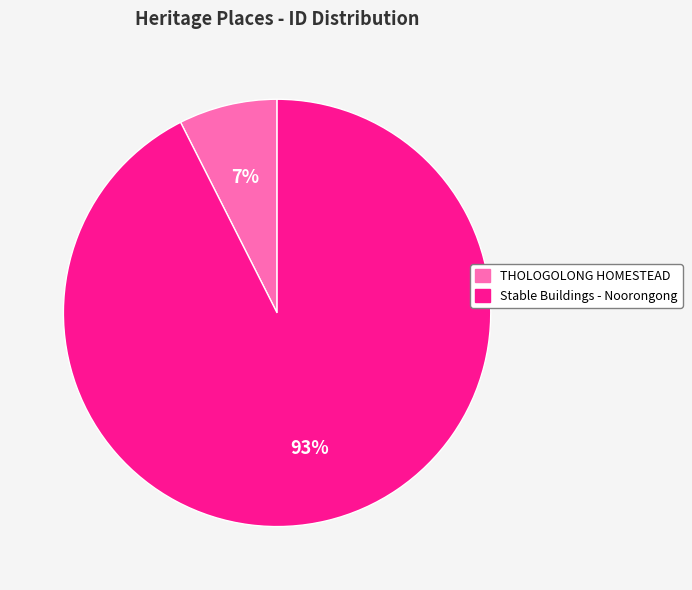

Is it true that Stable Buildings - Noorongong is 93% of the pie?

True